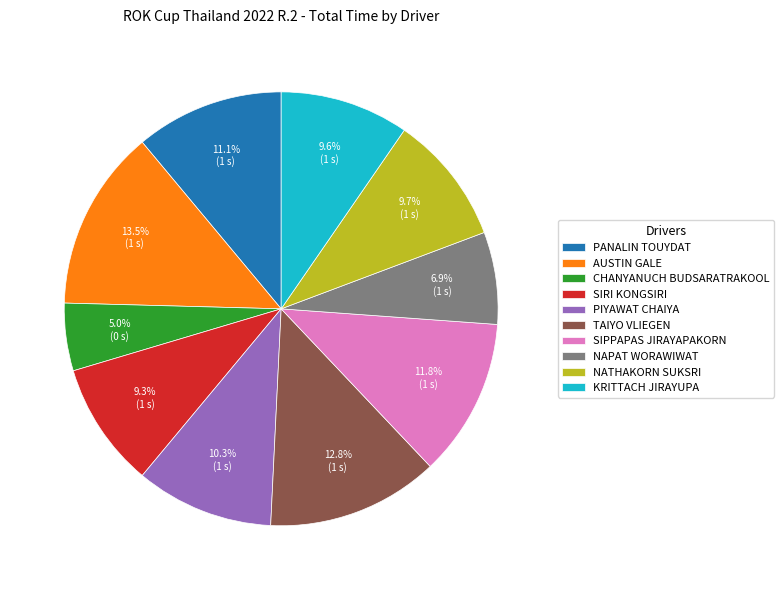

How many slices are in this pie chart?

10